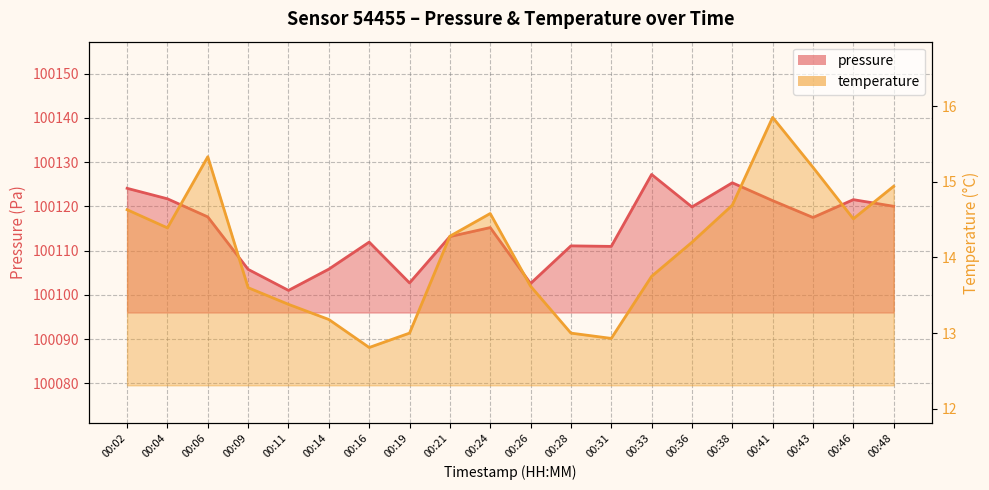

What is the value of the pressure point at the 5th from the left?

100101.0